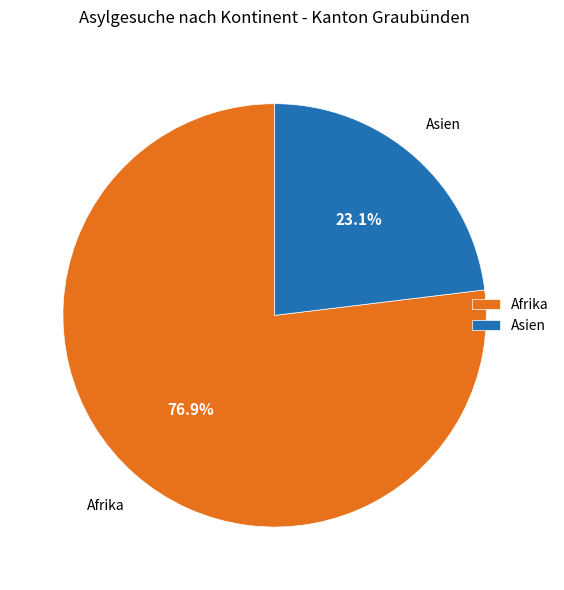

What is the majority slice?

Afrika